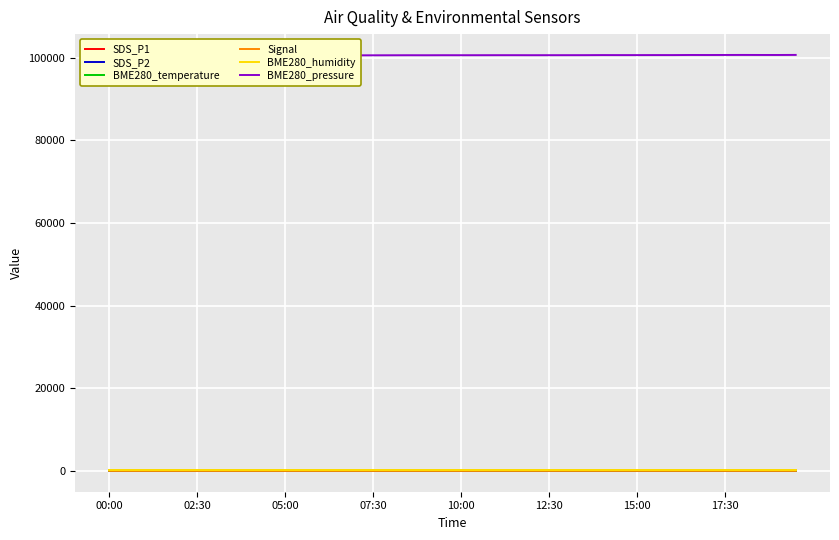

How many Signal values are between -71 and -65?

33